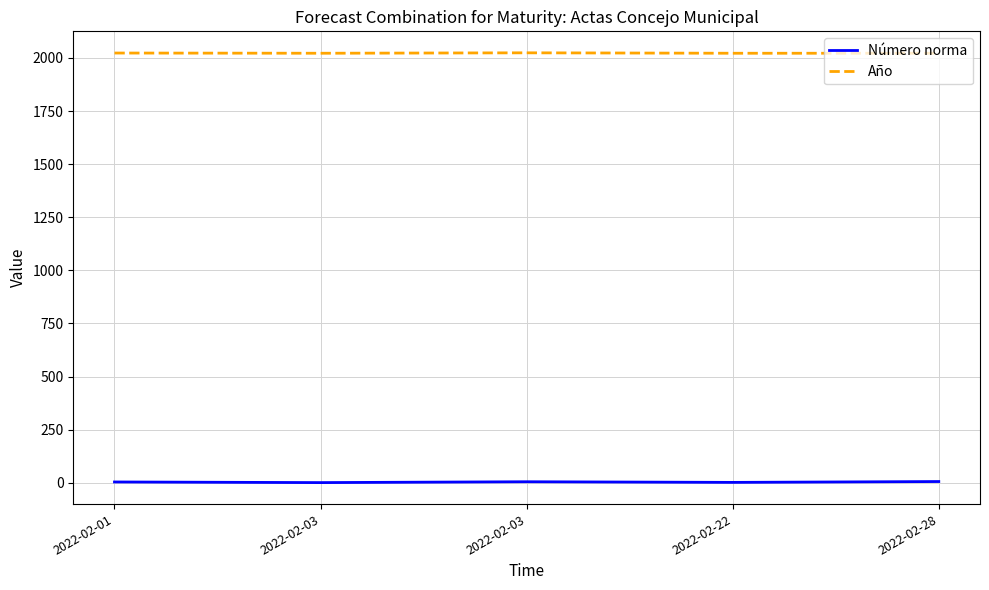

True or false: Año and Número norma intersect in this chart.

False